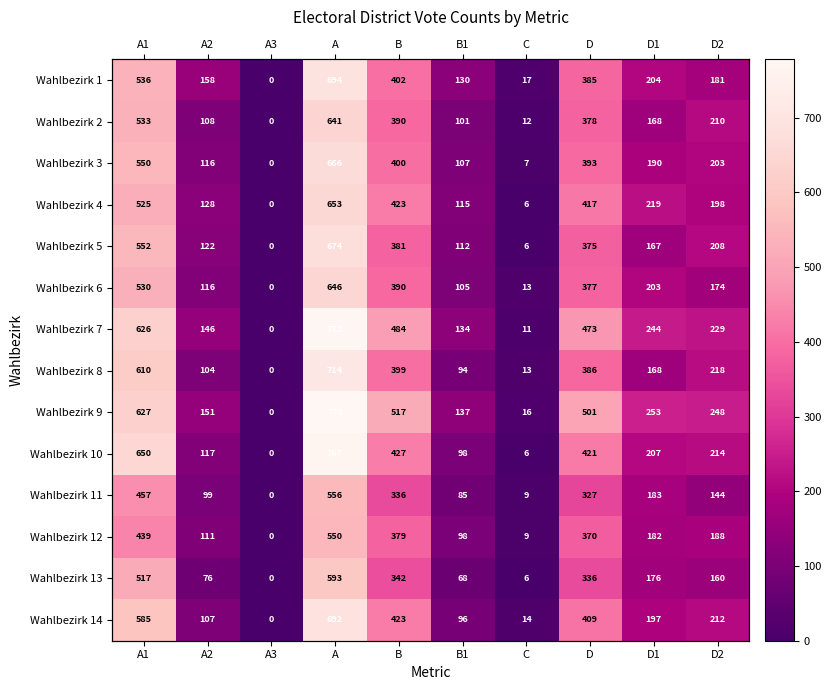

Where is Wahlbezirk 7 nearest to the value 386?

D